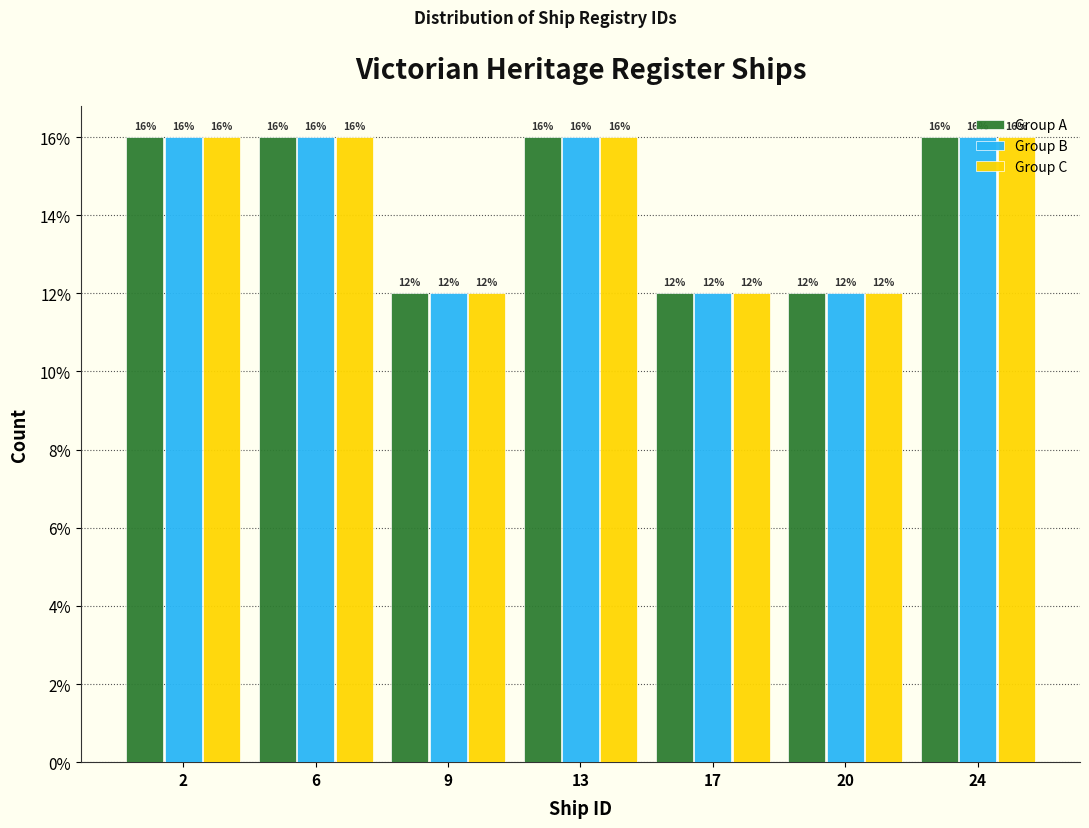

The value of Group C at 6 is 16. True or false?

True